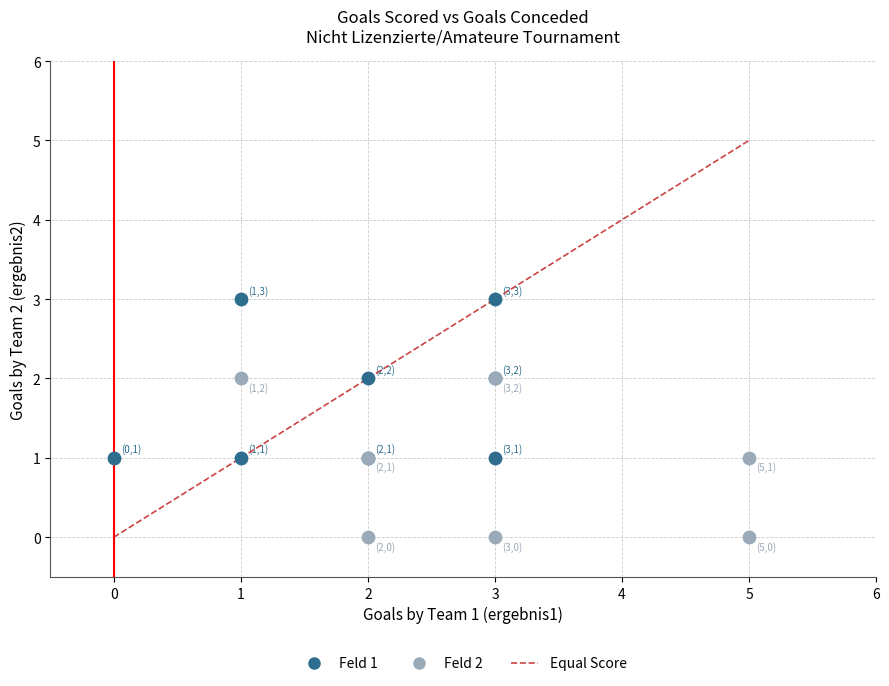

Which series reaches the maximum Y coordinate?

Feld 1